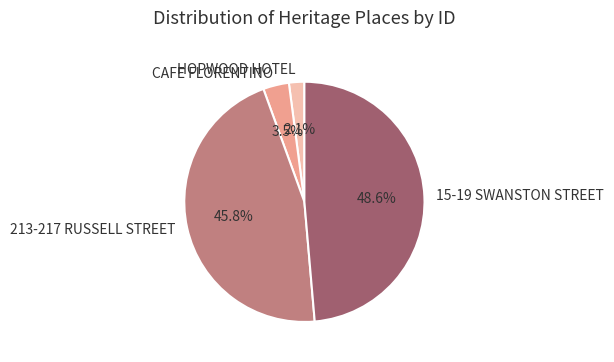

Which has a higher value, 15-19 SWANSTON STREET or 213-217 RUSSELL STREET?

15-19 SWANSTON STREET